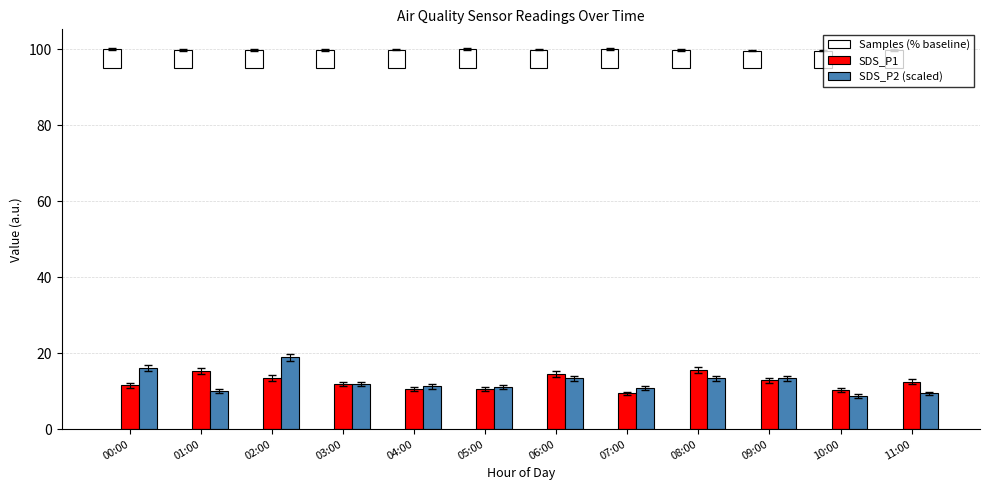

Which series has the largest range (max minus min)?

SDS_P2 (scaled)